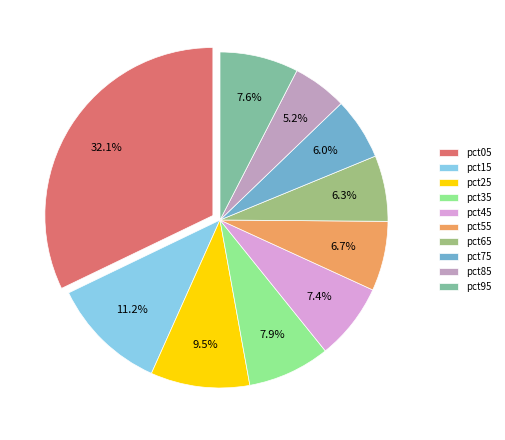

Does pct65 account for over 50% of the chart?

No